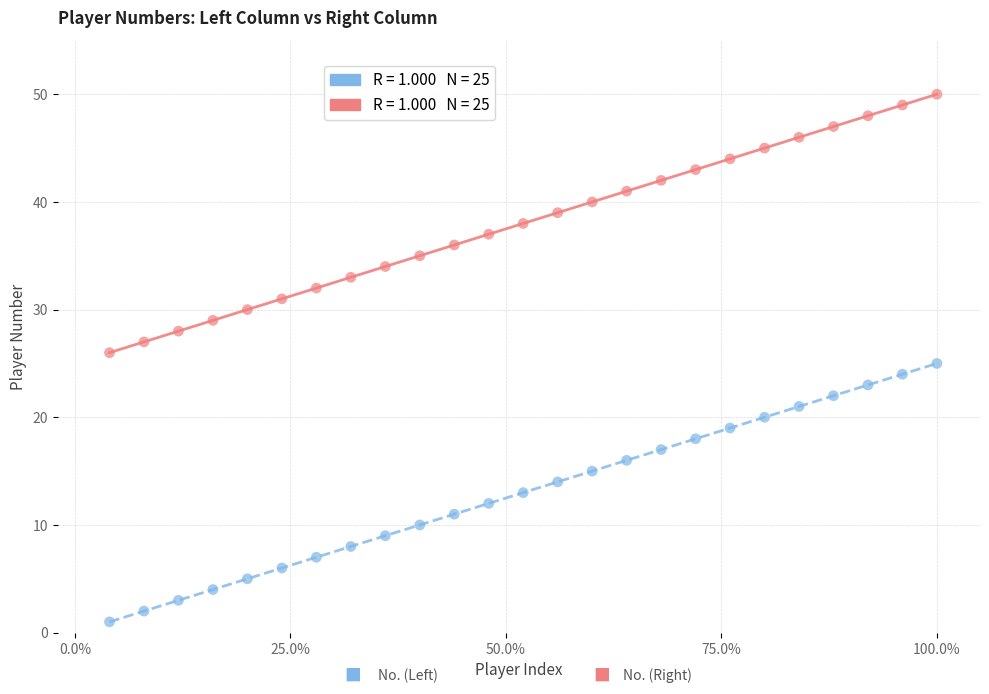

Across all data points, what is the range of X values (max minus min)?

96